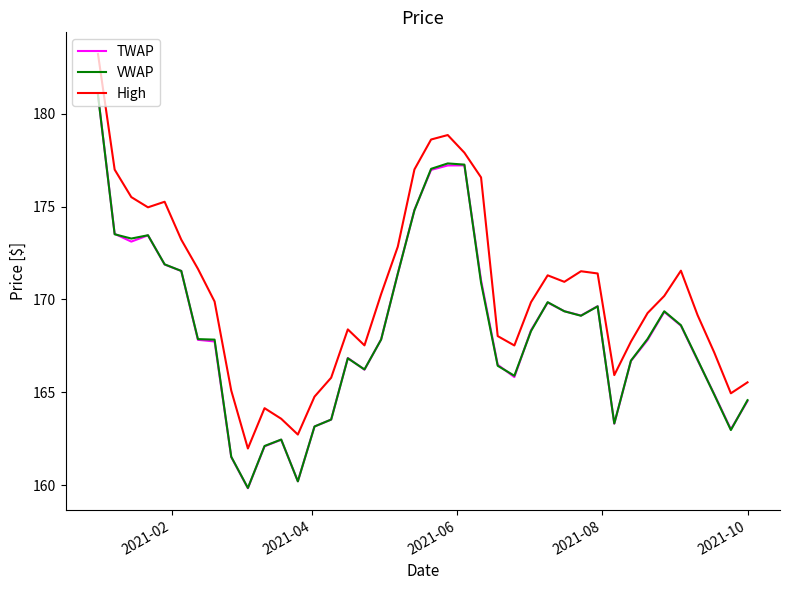

True or false: TWAP has more than 1 interior local peaks.

True